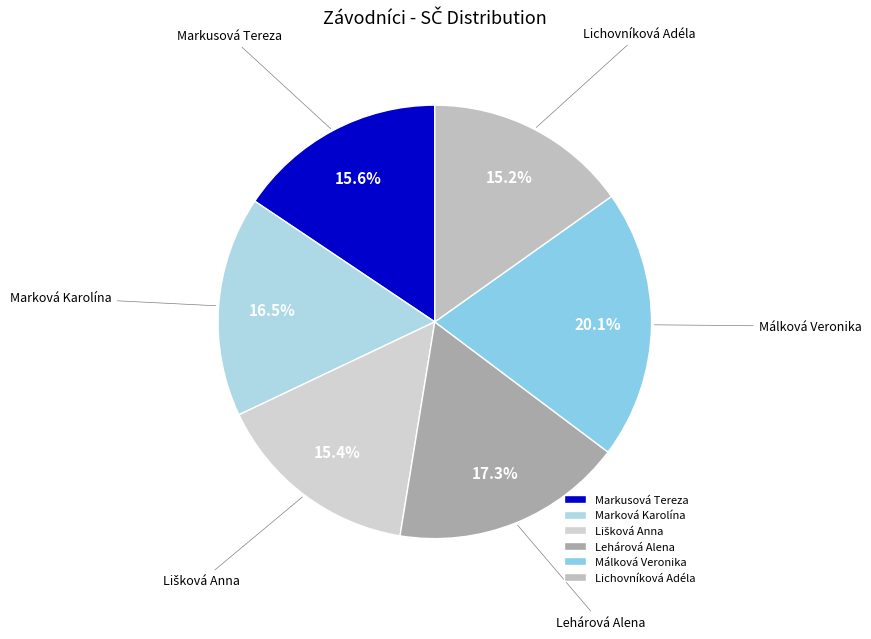

Which has a higher value, Marková Karolína or Lehárová Alena?

Lehárová Alena